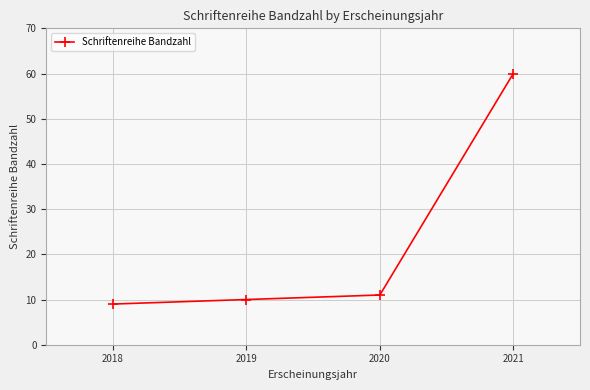

What is the value of the 3rd point from the left?

11